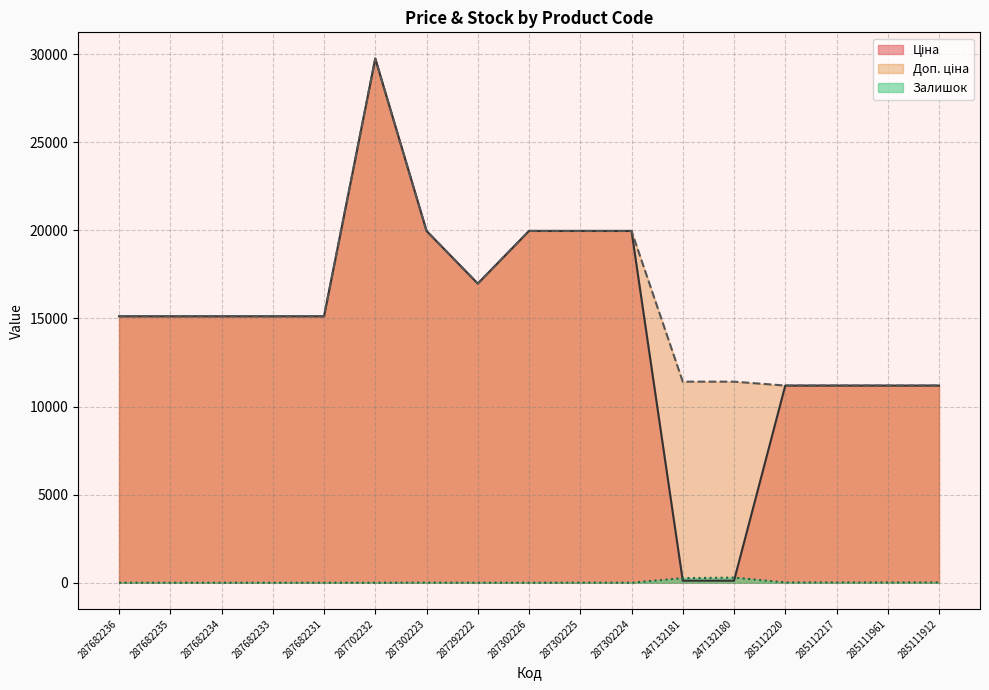

What is the value of the Залишок point at the 14th from the left?

17.0